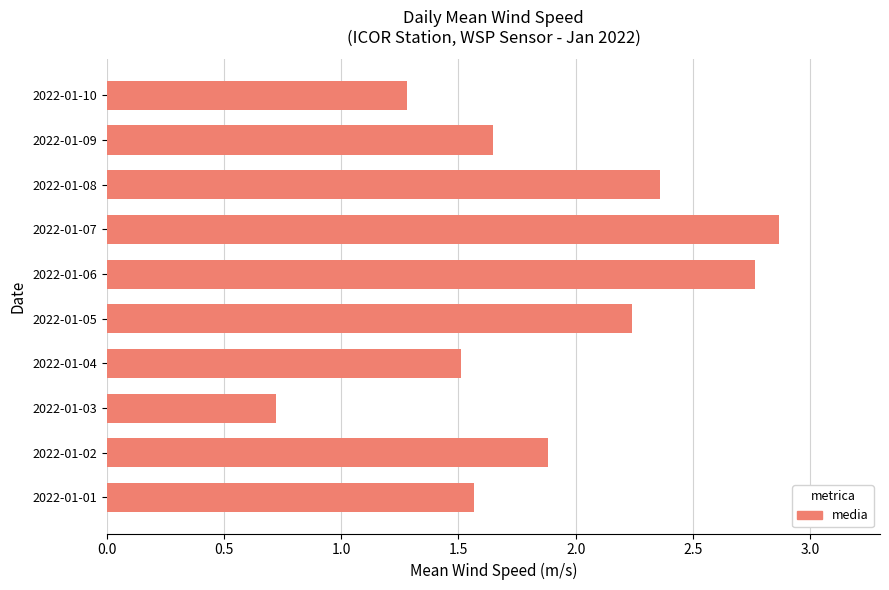

What is the sum of the values at 2022-01-08 and 2022-01-07?

5.2